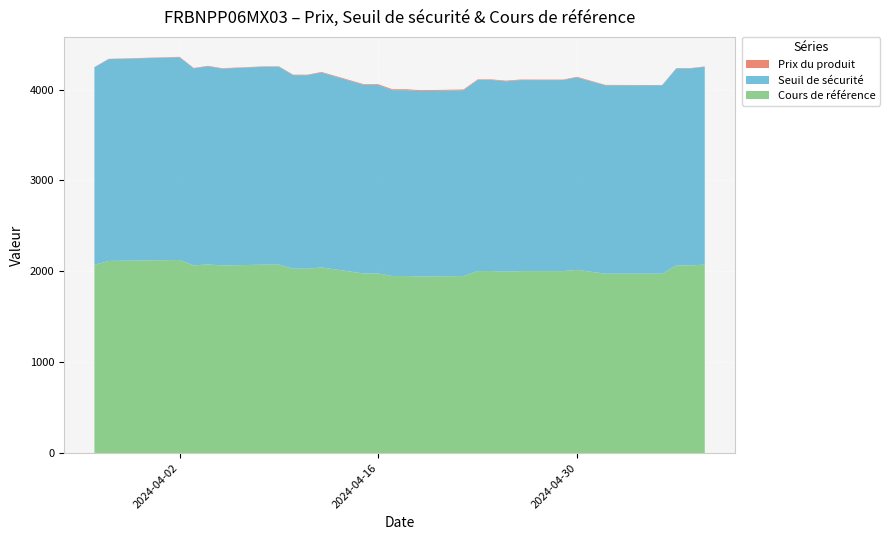

Reading left to right, transcribe all the data shown in this chart.

Prix du produit: 3.4	3.1	4.5	4.1	4.8	4.5	4.1	3.9	5.4	4.9	6.3	7.6	8.1	9.3	9.7	9.3	7.9	5.8	6.2	6.8	5.8	5.2	6.8	4.6	4.0	3.2	3.2	3.4	2.9
Seuil de sécurité: 2173.7	2220.1	2230.8	2168.3	2180.0	2166.6	2177.4	2177.4	2129.8	2129.8	2144.7	2074.5	2074.5	2045.3	2045.3	2040.1	2045.0	2102.8	2102.8	2095.2	2102.1	2102.1	2116.8	2072.6	2072.6	2072.6	2167.9	2167.9	2177.3
Cours de référence: 2070.2	2114.3	2124.5	2065.0	2076.2	2063.5	2073.7	2073.7	2028.4	2028.4	2042.6	1975.7	1975.7	1947.9	1947.9	1943.0	1947.7	2002.6	2002.6	1995.4	2002.0	2002.0	2016.0	1973.9	1973.9	1973.9	2064.6	2064.6	2073.6